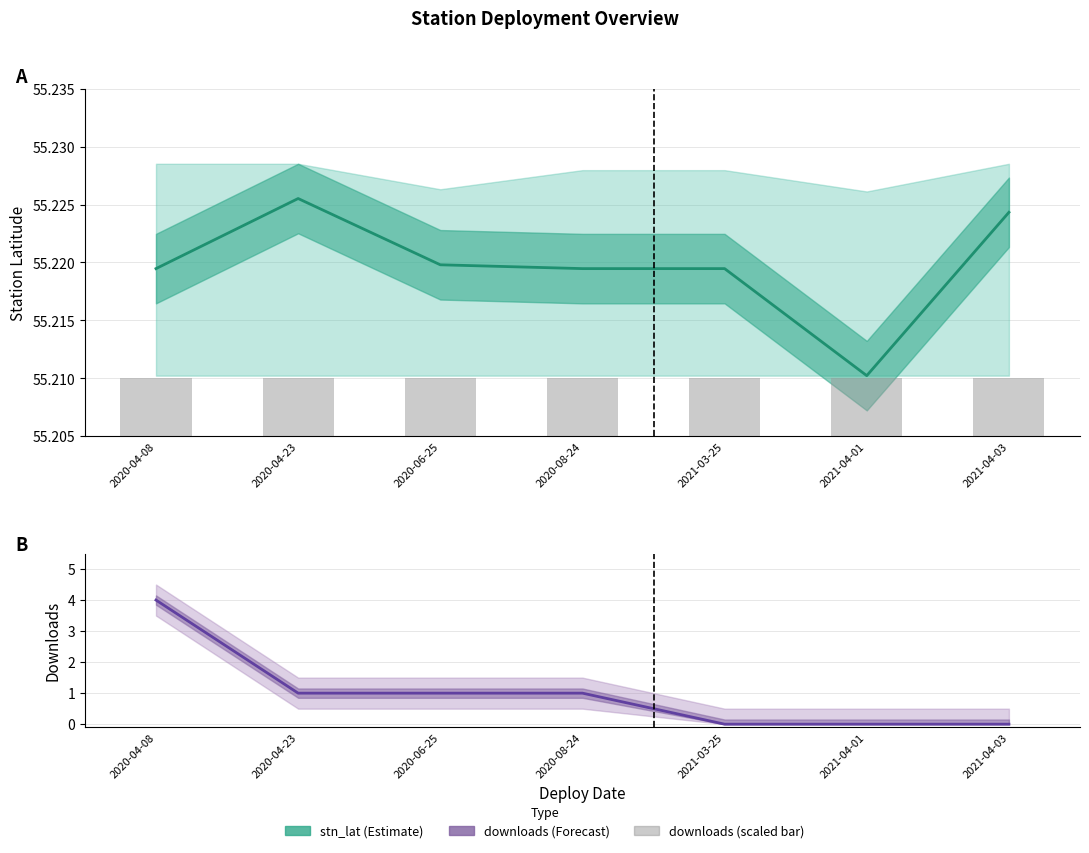

What is the difference between the downloads mean values at 2021-04-01 and 2020-06-25?

1.0